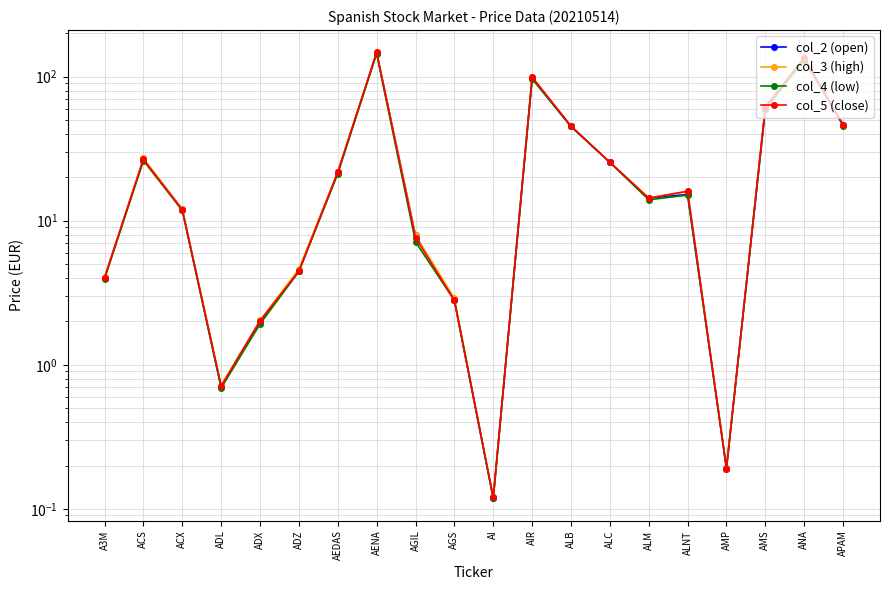

Where is col_3 (high) nearest to the value 73?

AMS